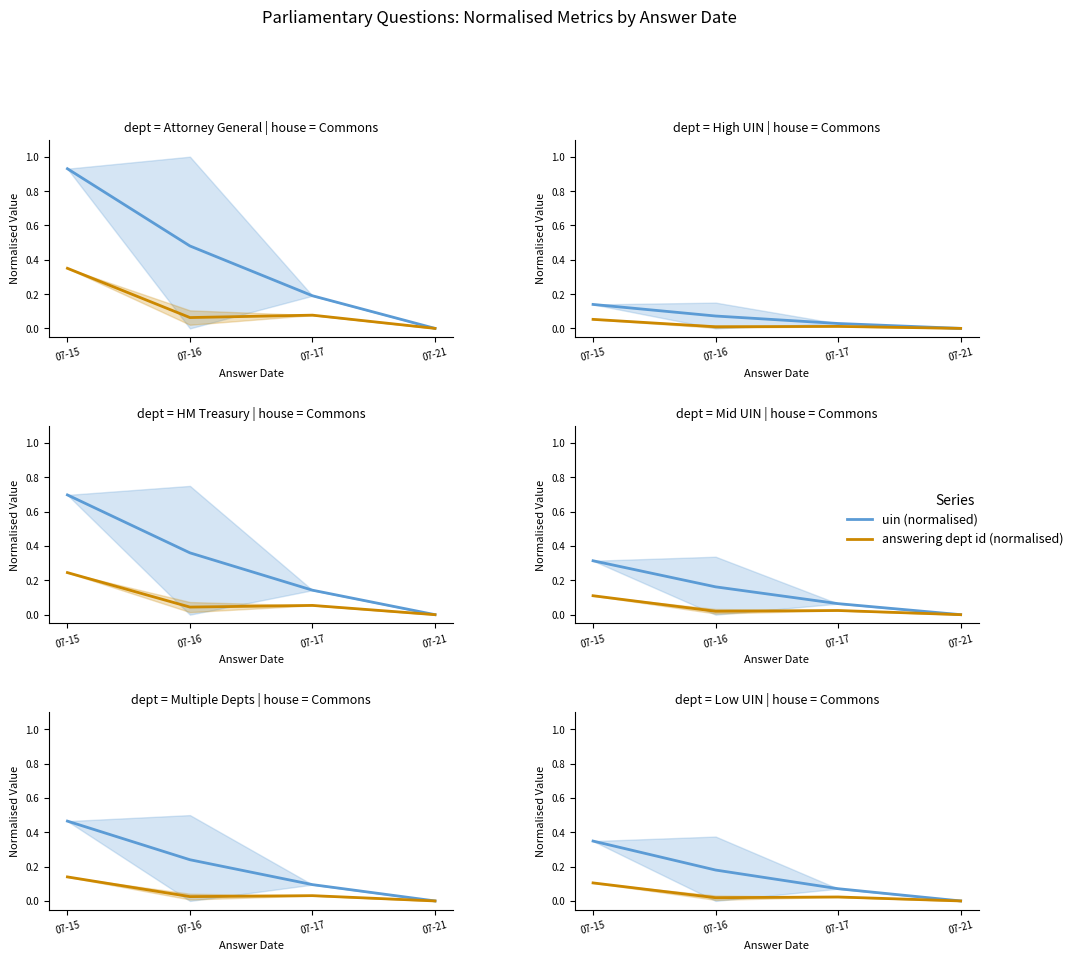

Which category has the highest value across all series?

07-15